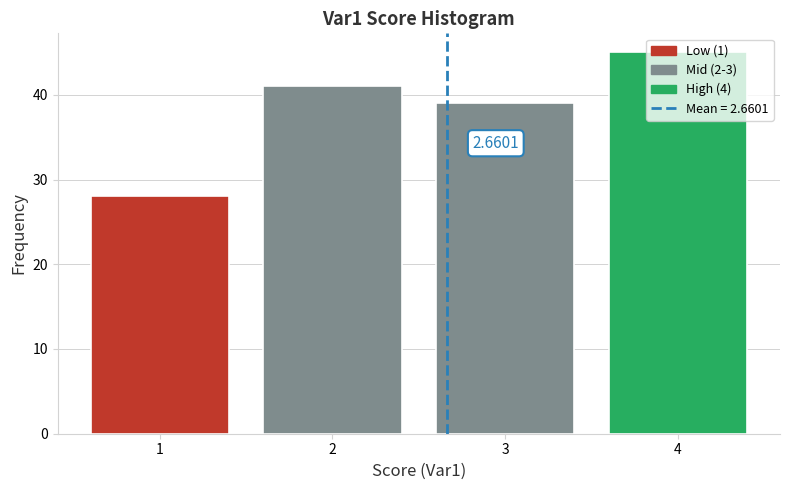

Rank the categories by value from highest to lowest.

4, 2, 3, 1